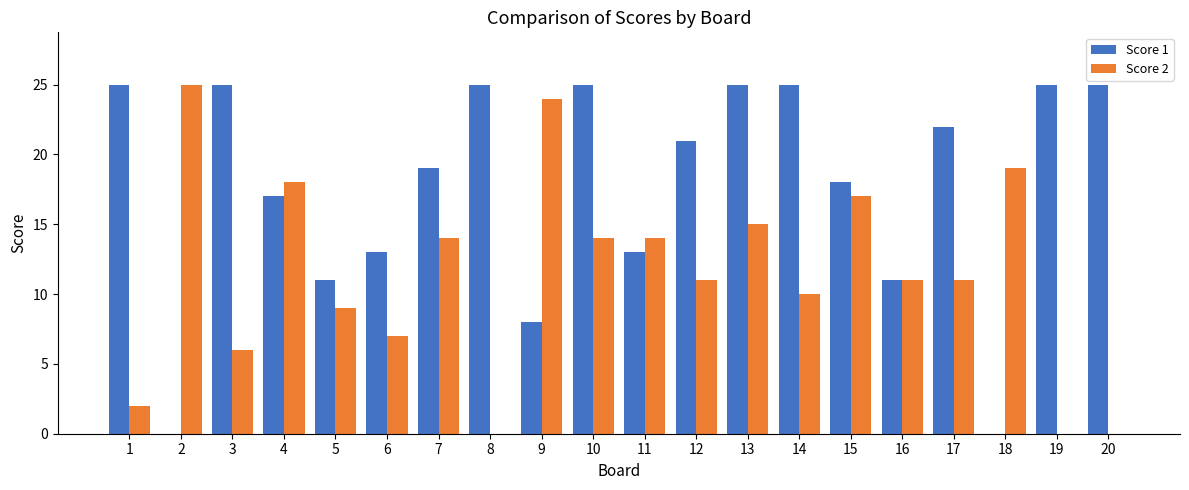

What is the total value across all series at 17?

33